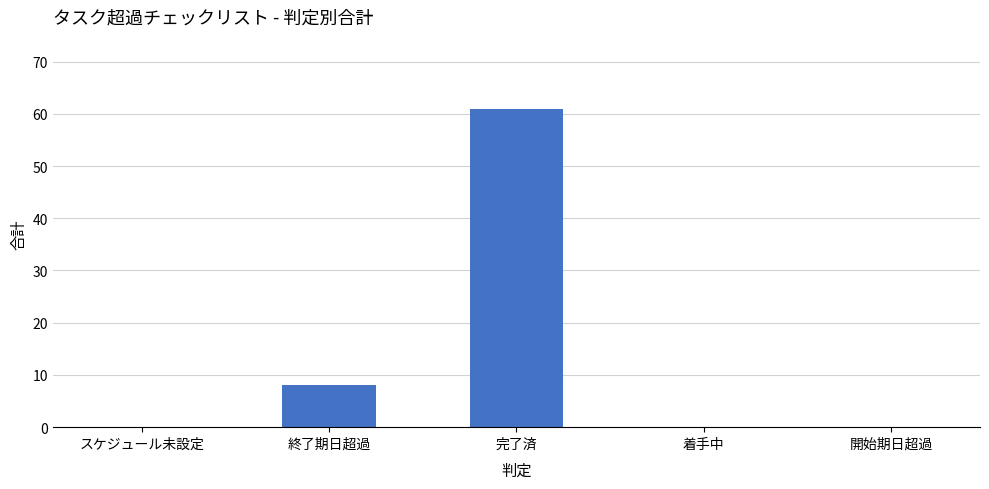

Which category has the highest value across all series?

完了済